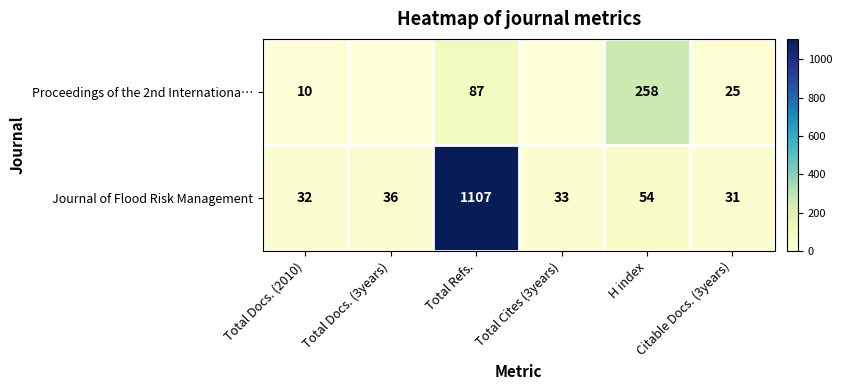

What is the average value of the Journal of Flood Risk Management series?

216